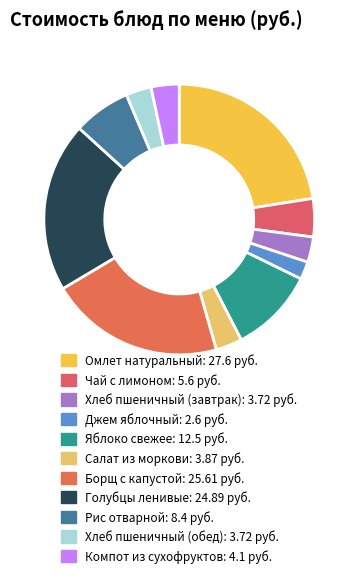

Is there a majority slice in this chart?

No